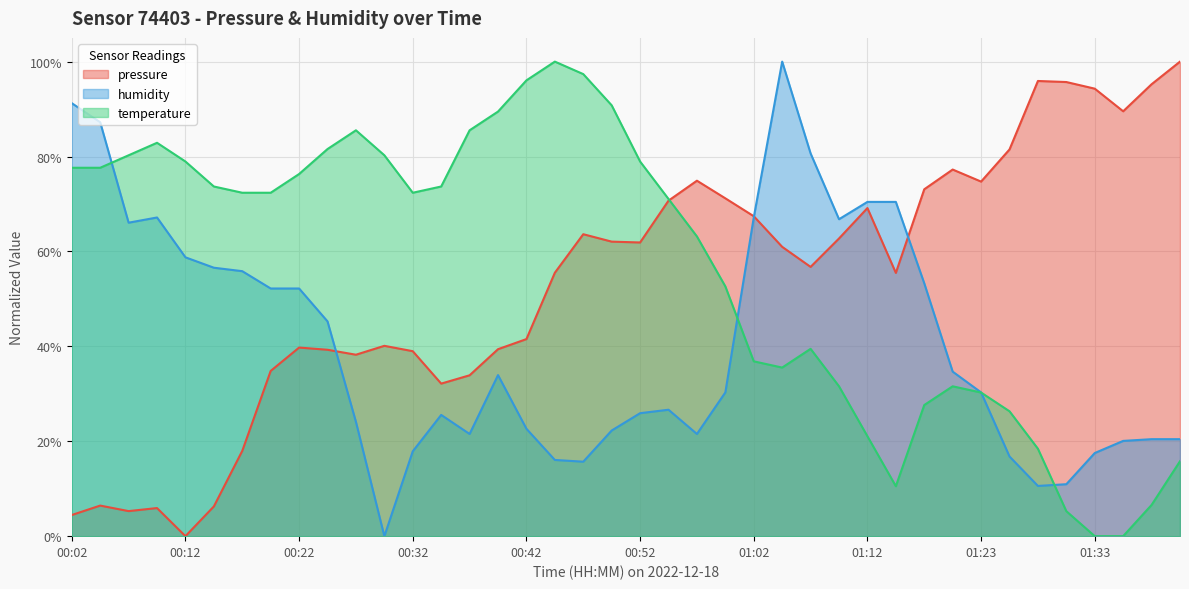

Rank the categories by temperature value from lowest to highest.

01:33, 01:35, 01:30, 01:38, 01:15, 01:40, 01:28, 01:12, 01:25, 01:18, 01:23, 01:10, 01:20, 01:05, 01:02, 01:07, 01:00, 00:57, 00:55, 00:17, 00:19, 00:32, 00:14, 00:34, 00:22, 00:02, 00:04, 00:12, 00:52, 00:07, 00:29, 00:24, 00:09, 00:27, 00:37, 00:39, 00:50, 00:42, 00:47, 00:45